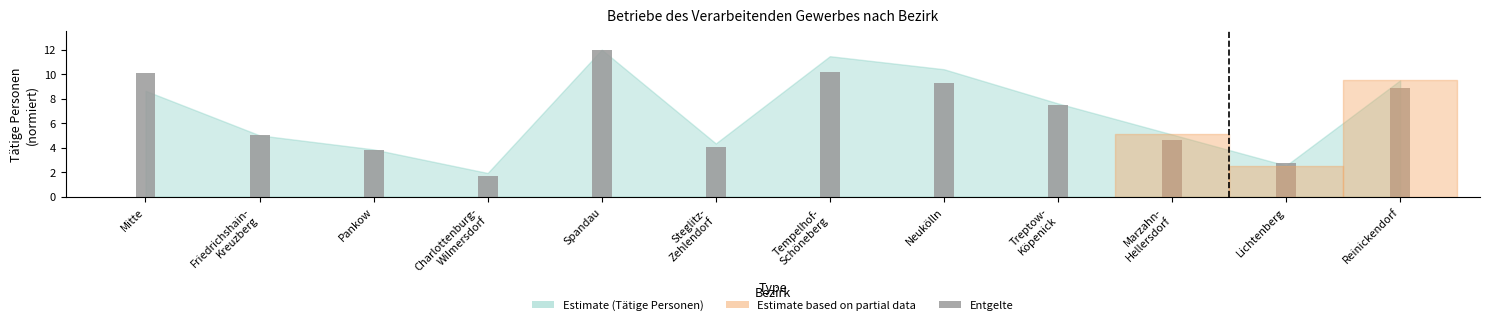

Reading left to right, extract all data points from this chart.

10.1	5.0	3.8	1.7	12.0	4.0	10.1	9.3	7.5	4.6	2.8	8.9